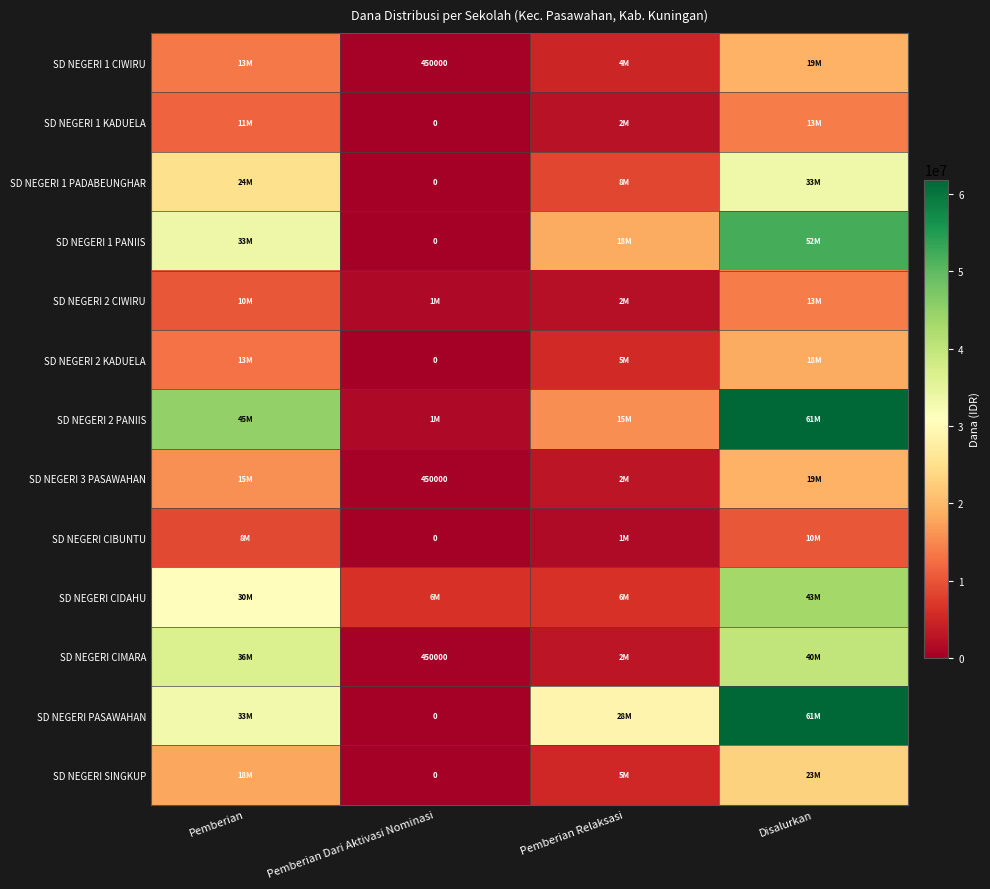

What is the difference between the SD NEGERI 2 PANIIS values at Disalurkan and Pemberian?

16875000